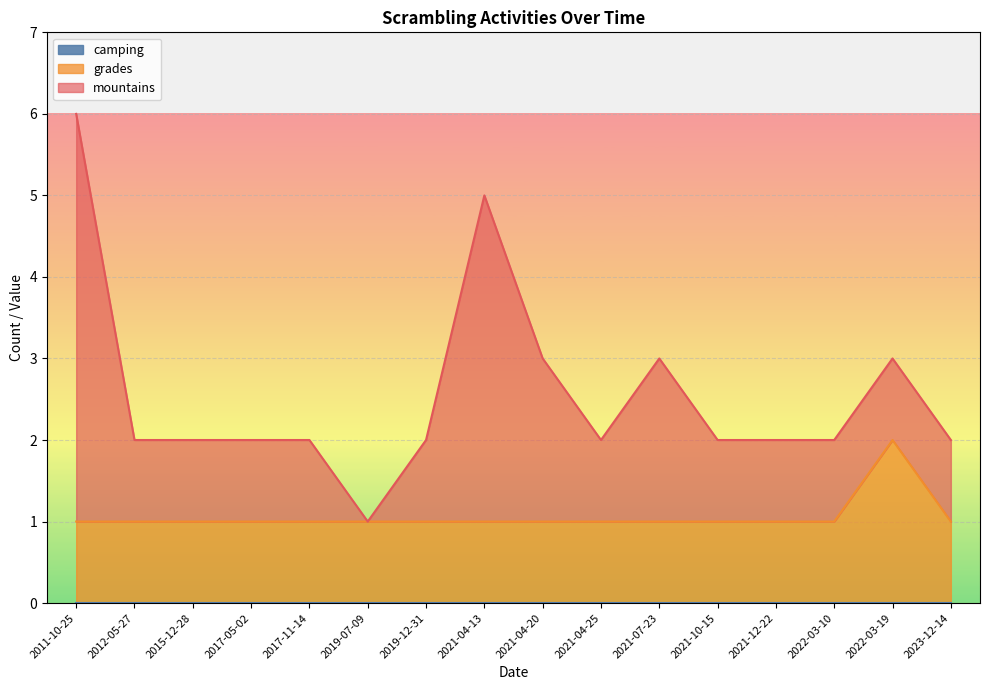

True or false: mountains and grades cross at least once.

False